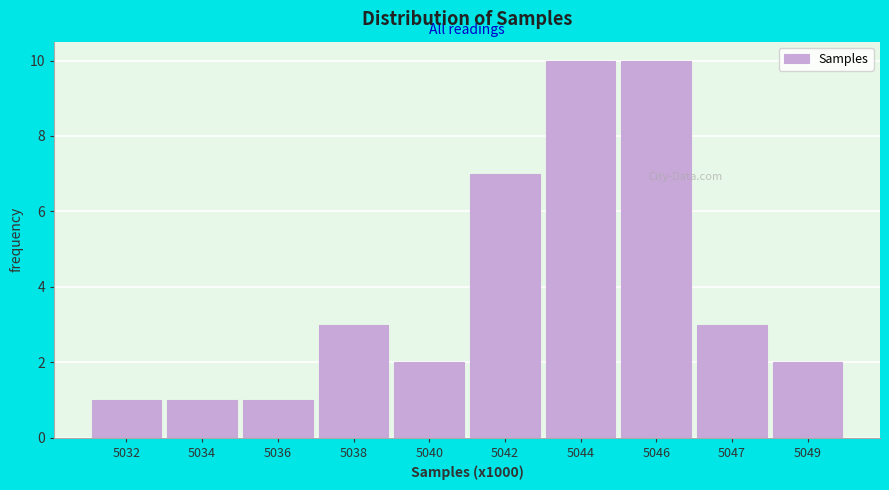

Reading right to left, extract all data points from this chart.

2	3	10	10	7	2	3	1	1	1